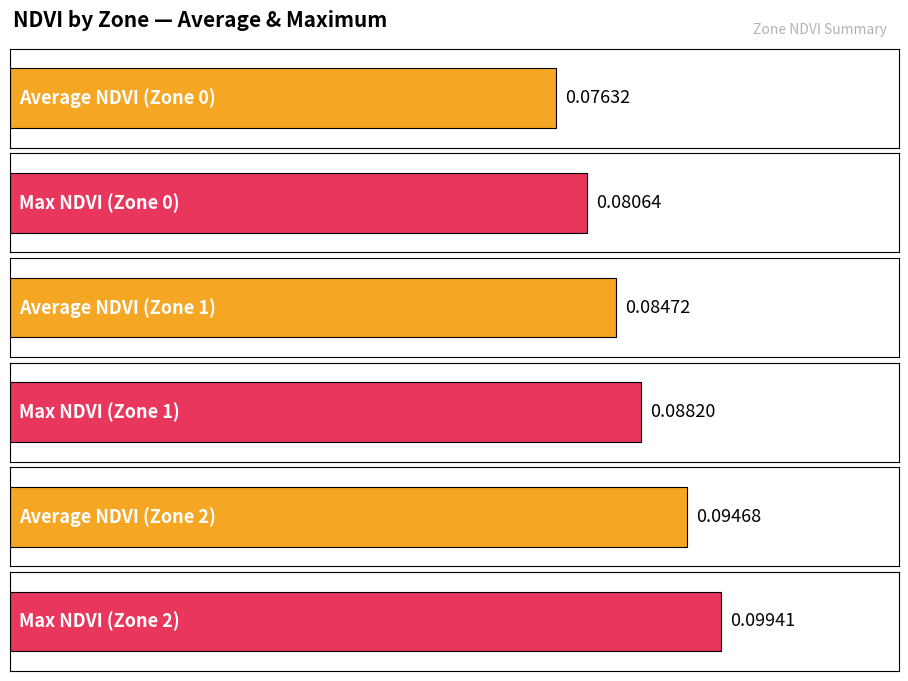

What is the lowest value of the Max NDVI series?

0.1